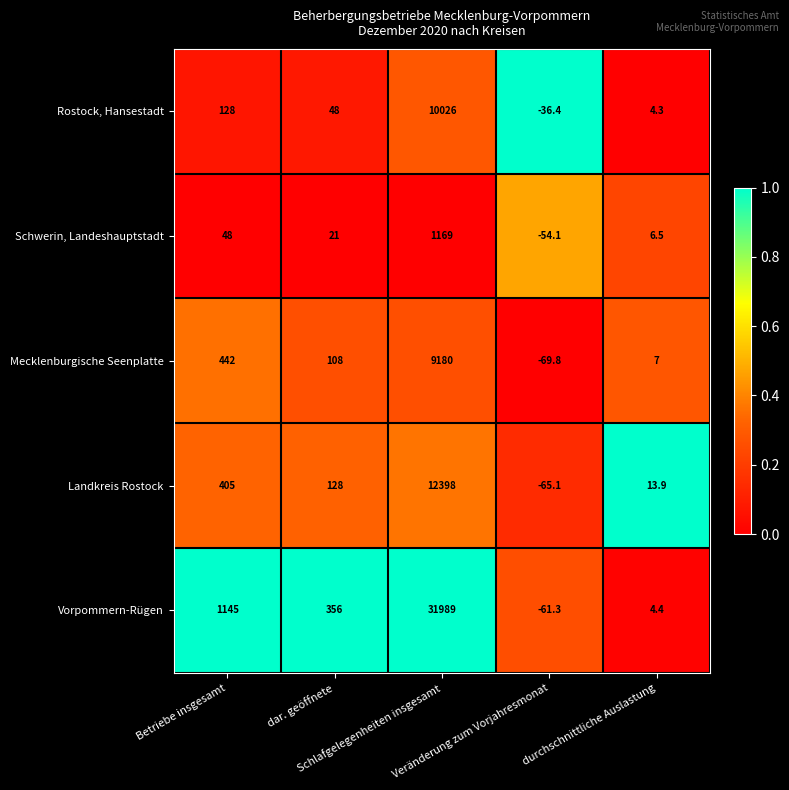

Which series has the widest spread of values?

Vorpommern-Rügen